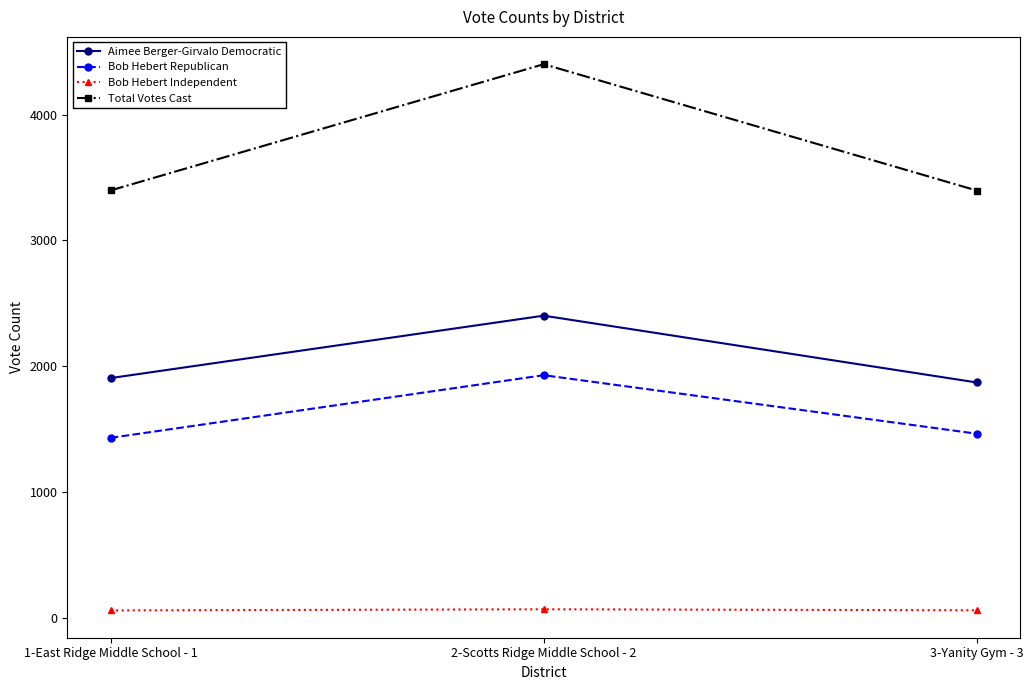

Does the chart have visible grid lines?

No